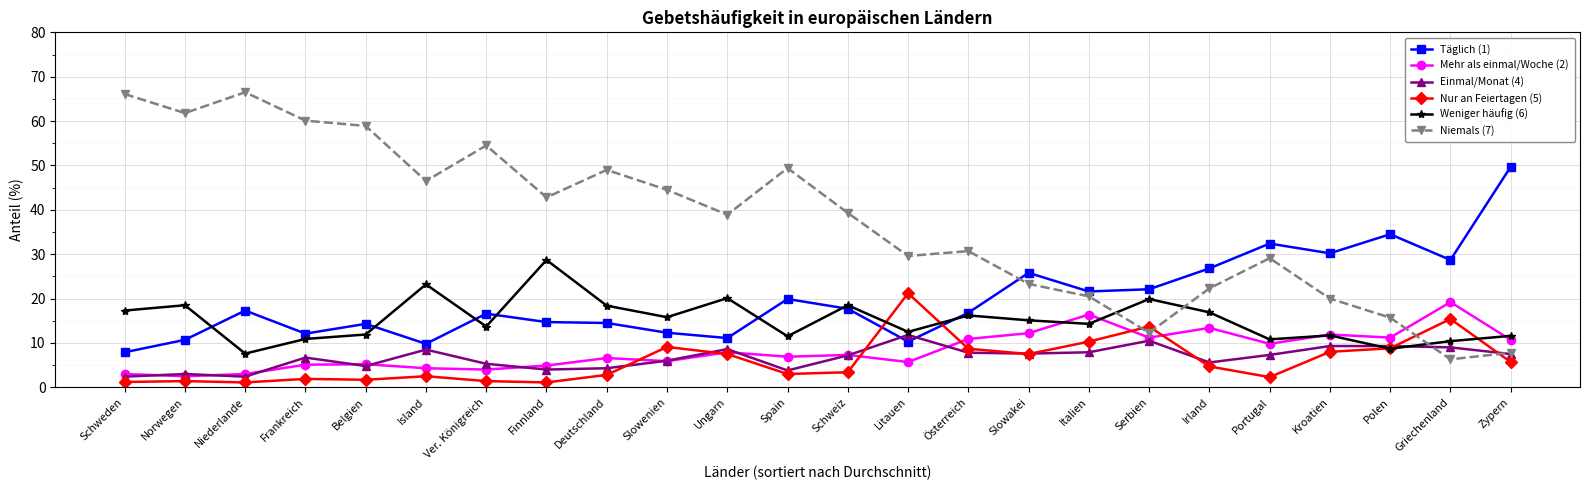

At which category does Niemals (7) reach its first local peak?

Niederlande